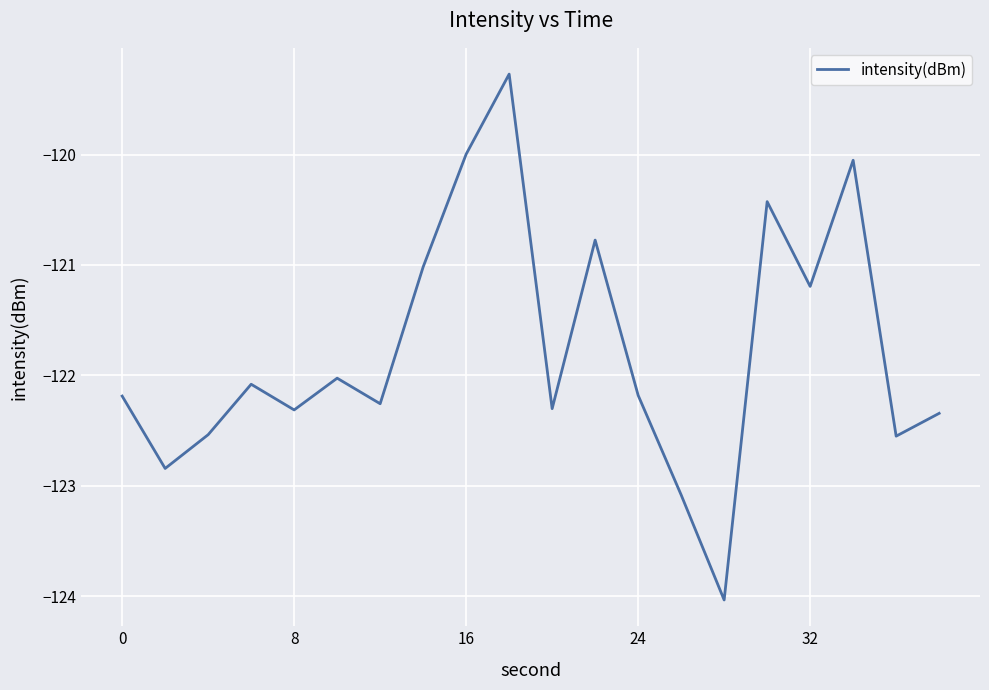

What is the greatest value displayed?

-119.3